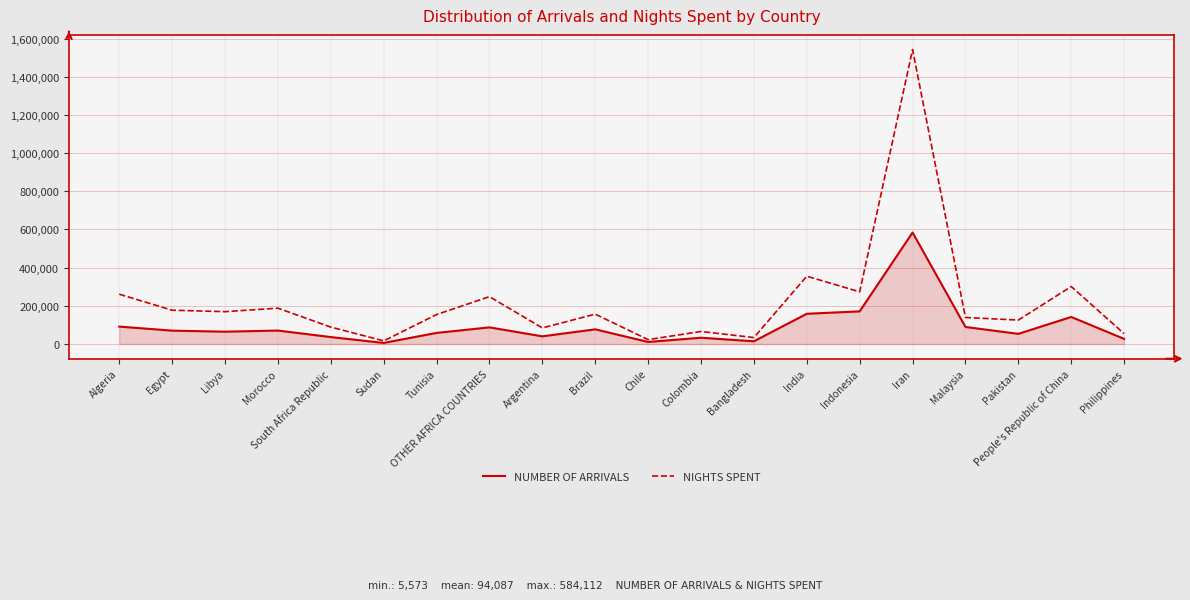

What position from the left is Malaysia?

17